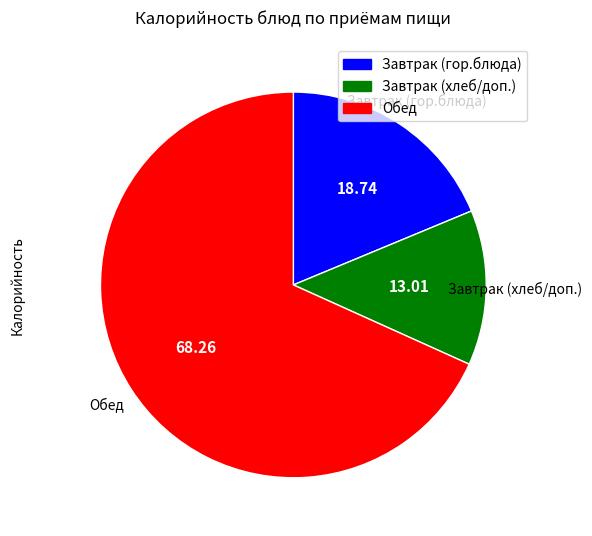

Does any single category account for the majority?

Yes